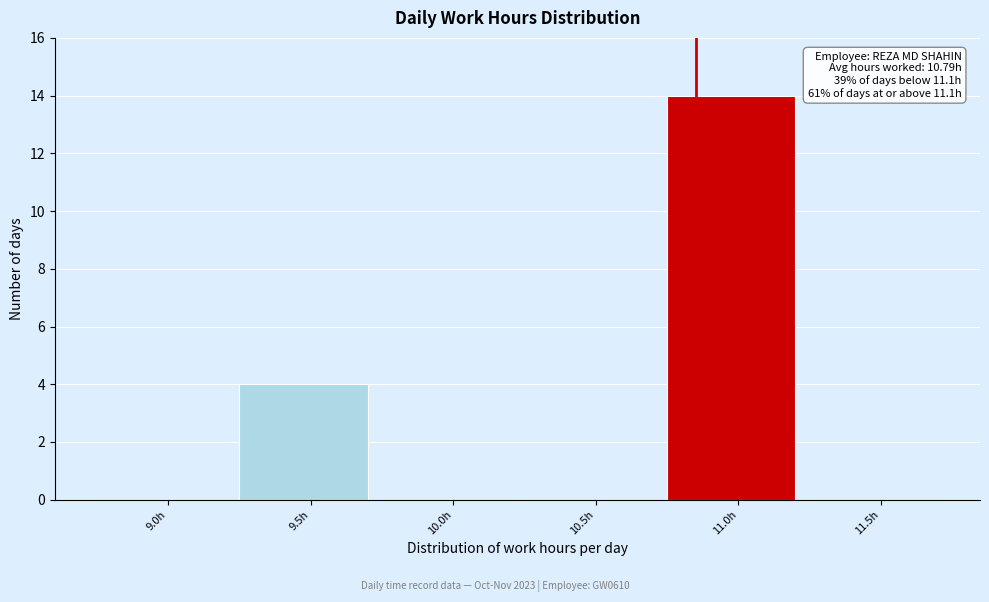

Reading right to left, list all the values displayed in this chart.

11.5h=0	11.0h=14	10.5h=0	10.0h=0	9.5h=4	9.0h=0